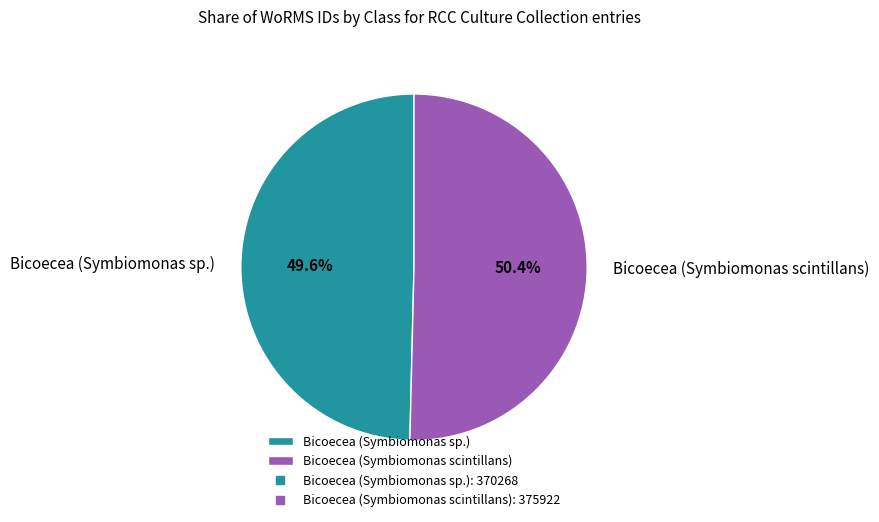

To the nearest percent, what is the difference between the Bicoecea (Symbiomonas sp.) and Bicoecea (Symbiomonas scintillans) slice percentages?

1%